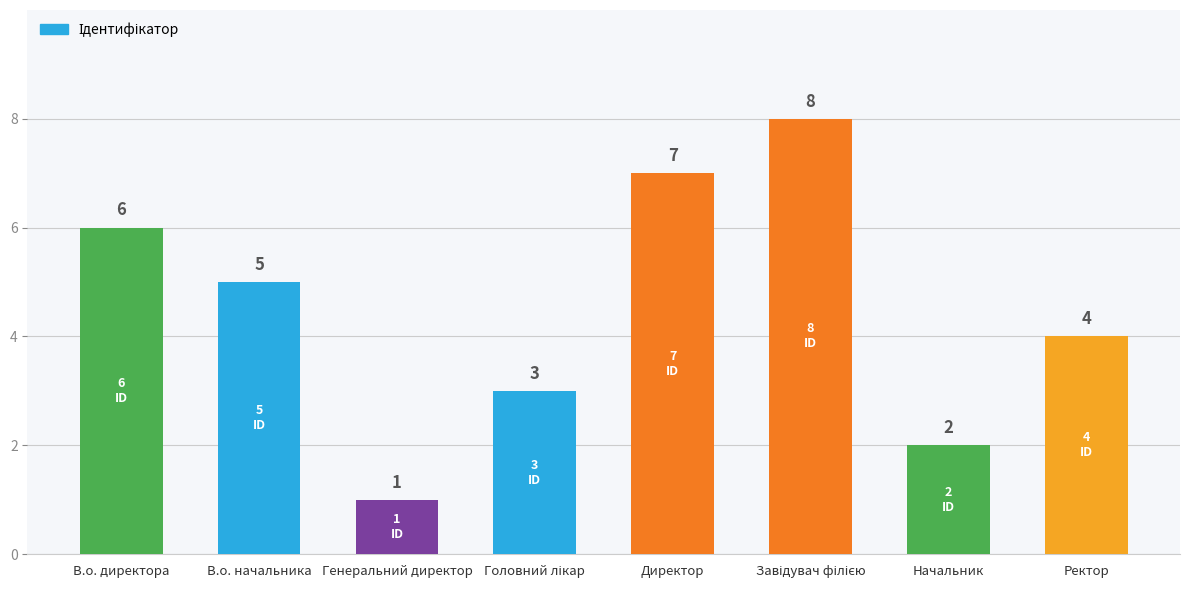

Which category has the lowest value across all series?

Генеральний директор